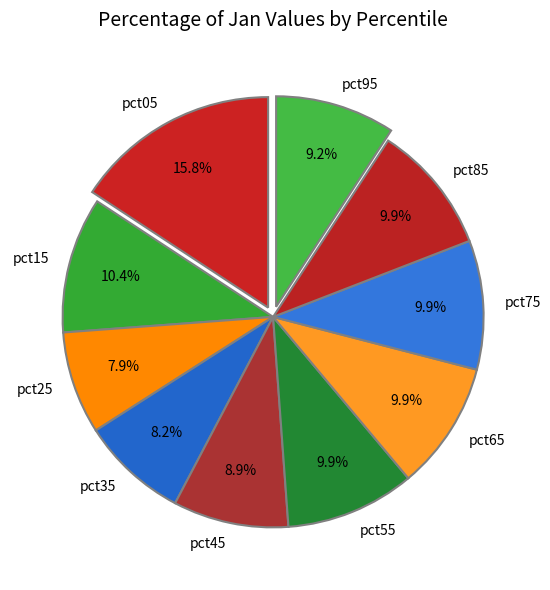

Count the number of slices in the pie.

10